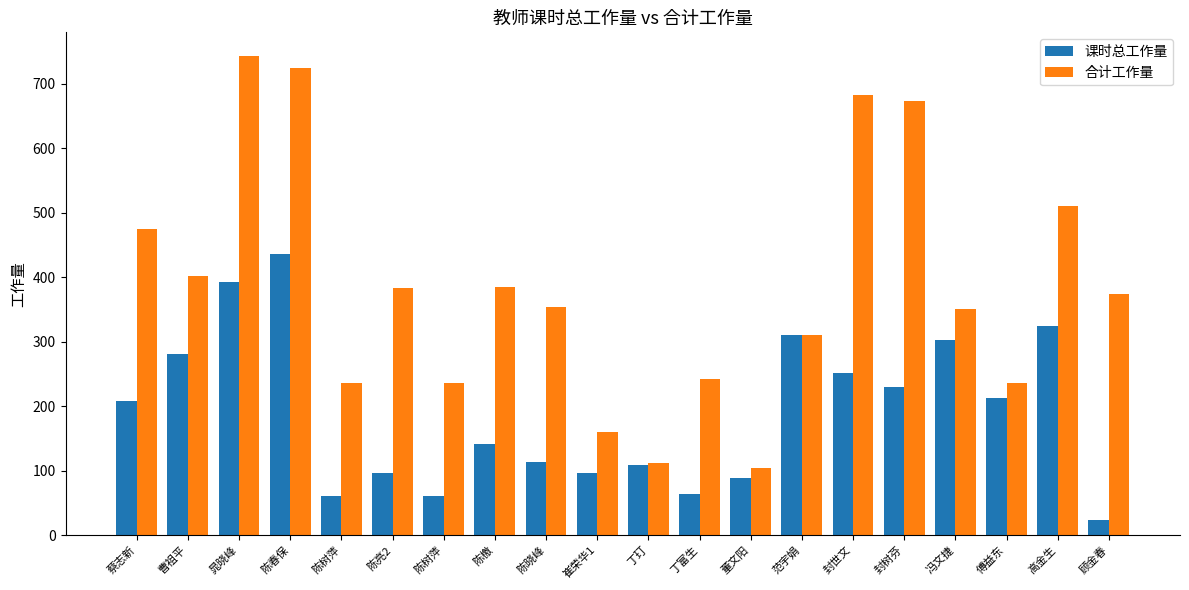

What is the lowest value of the 课时总工作量 series?

24.0